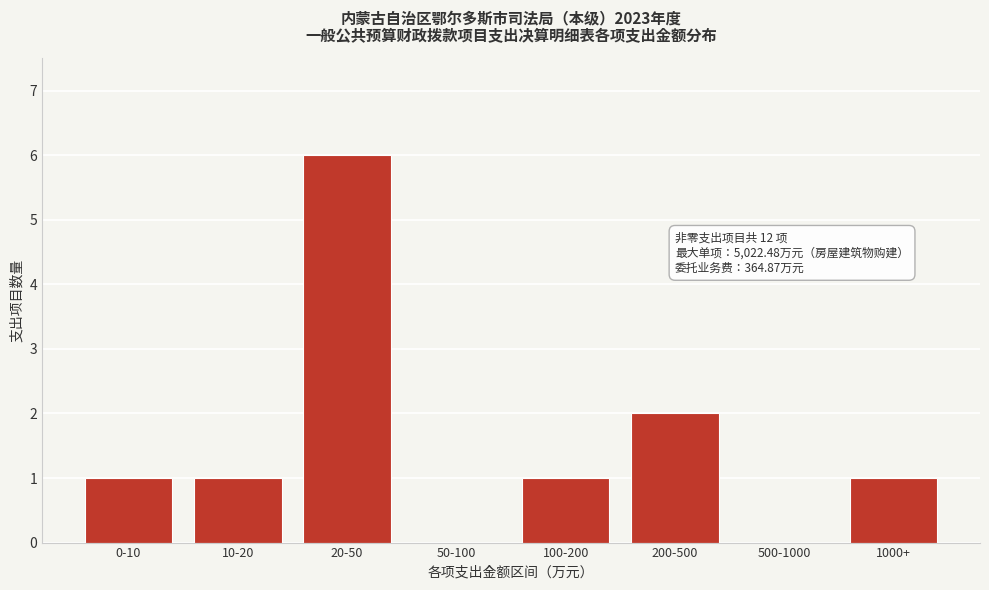

Reading right to left, what are all the values shown in this chart?

1000+=1	500-1000=0	200-500=2	100-200=1	50-100=0	20-50=6	10-20=1	0-10=1